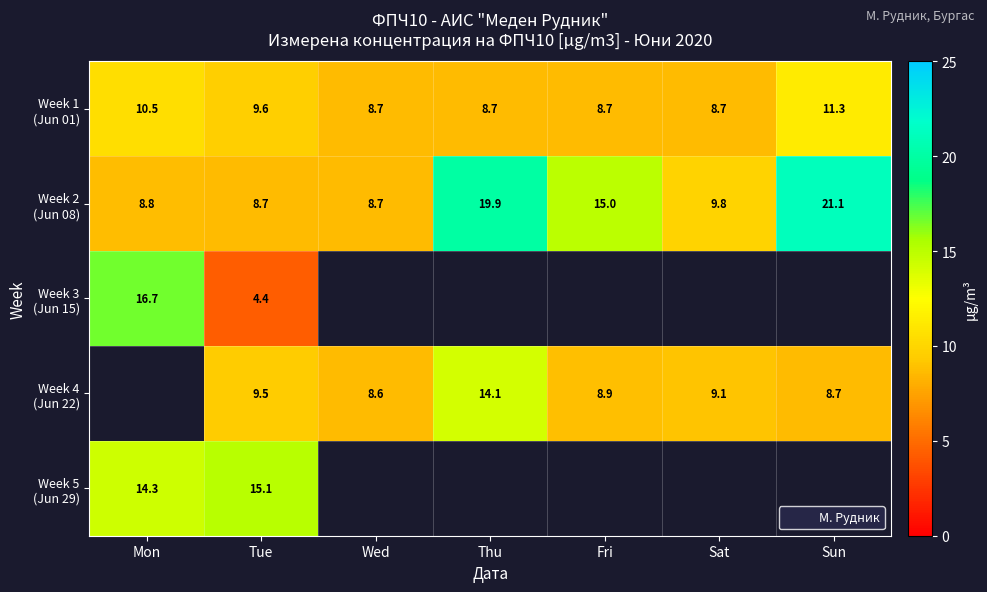

How many distinct data groups are displayed?

5